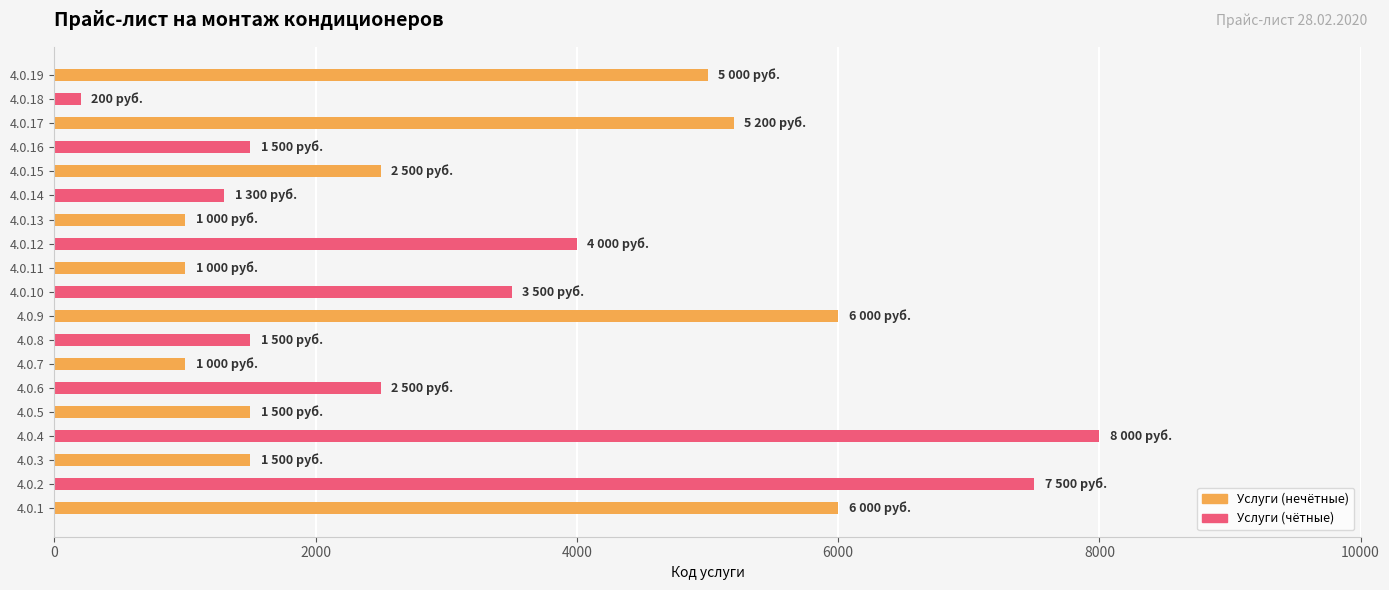

What is the difference between the second highest and minimum values?

7300